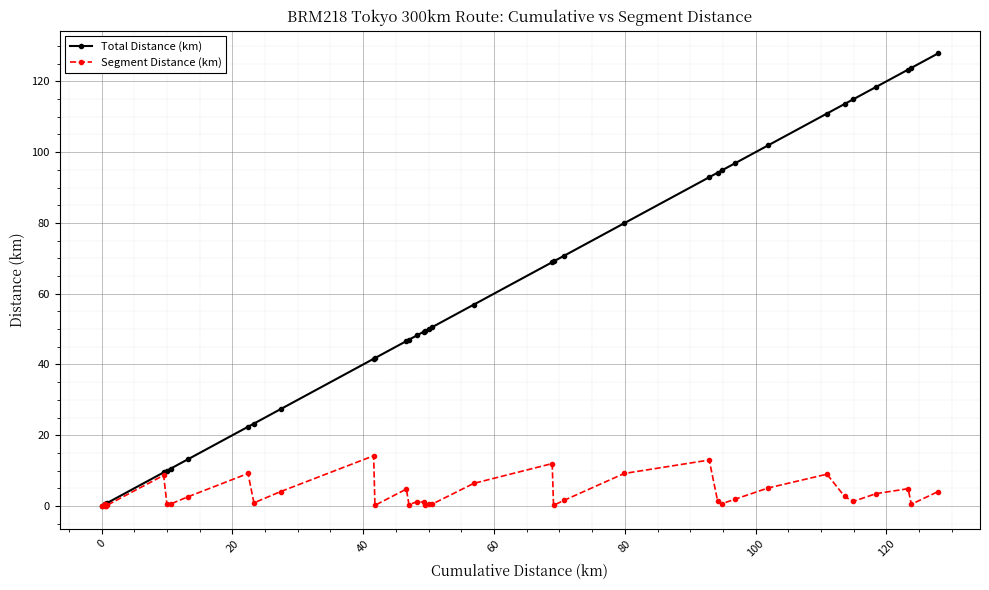

What is the maximum value shown in the chart?

127.9